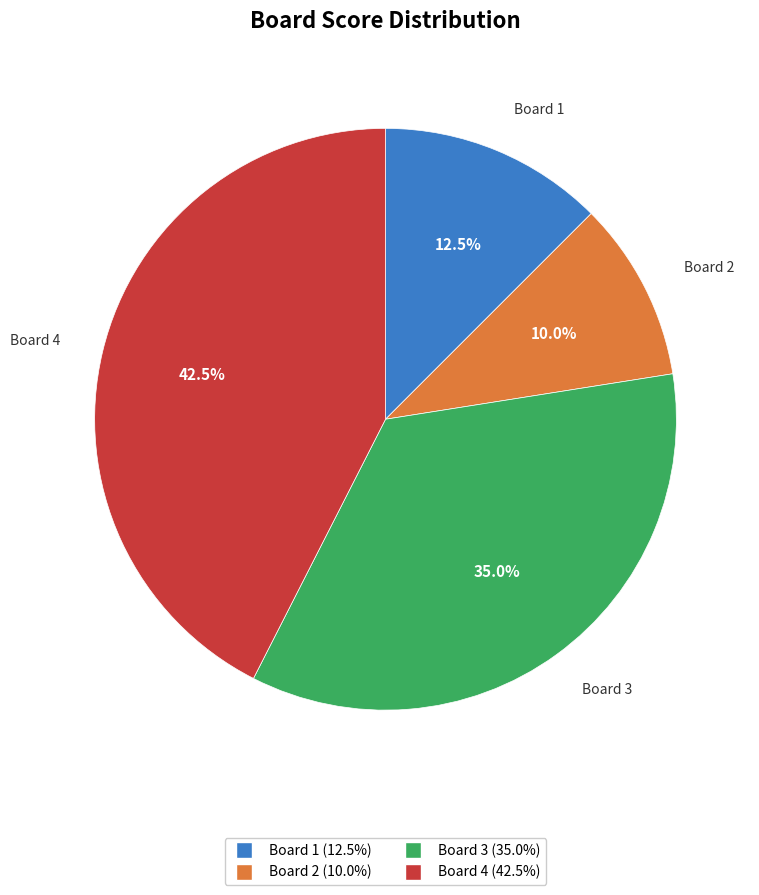

Is the sum of Board 4 and Board 3 greater than half?

Yes